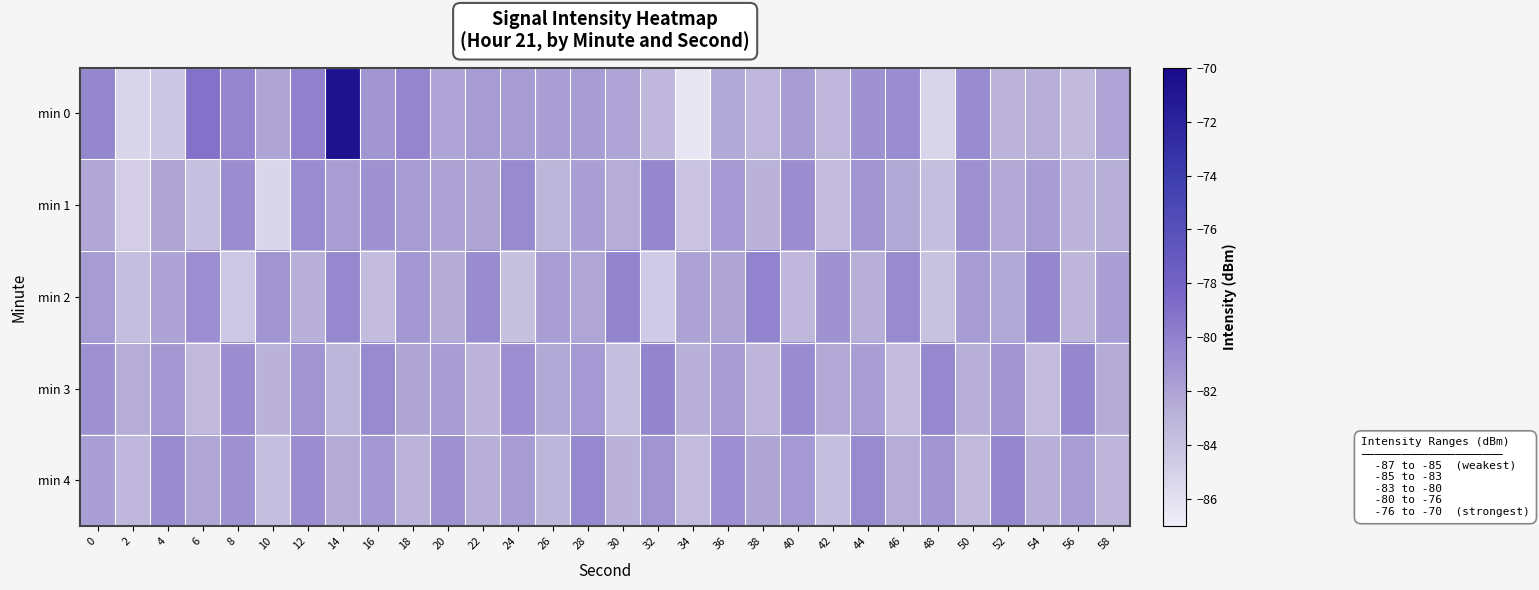

Reading left to right, what are all the values shown in this chart?

min 0: 0=-80.3	2=-85.3	4=-84.3	6=-79.1	8=-80.3	10=-82.1	12=-80.1	14=-70.7	16=-81.2	18=-80.2	20=-82.1	22=-81.5	24=-81.6	26=-81.8	28=-81.6	30=-82.0	32=-83.3	34=-86.4	36=-82.4	38=-83.3	40=-81.6	42=-83.3	44=-81.0	46=-80.7	48=-85.2	50=-80.6	52=-83.0	54=-82.7	56=-83.5	58=-82.0
min 1: 0=-82.2	2=-84.8	4=-82.1	6=-83.8	8=-80.7	10=-85.3	12=-80.7	14=-81.7	16=-81.0	18=-81.5	20=-81.9	22=-82.1	24=-80.5	26=-83.2	28=-81.8	30=-82.6	32=-80.3	34=-84.1	36=-81.4	38=-82.9	40=-80.7	42=-83.5	44=-81.2	46=-82.4	48=-83.8	50=-80.9	52=-82.3	54=-81.6	56=-83.0	58=-82.7
min 2: 0=-81.5	2=-83.7	4=-82.0	6=-80.8	8=-84.3	10=-81.1	12=-82.8	14=-80.4	16=-83.6	18=-81.3	20=-82.5	22=-80.6	24=-83.9	26=-81.7	28=-82.2	30=-80.2	32=-84.5	34=-81.9	36=-82.1	38=-80.1	40=-83.3	42=-81.0	44=-82.7	46=-80.5	48=-84.0	50=-81.6	52=-82.4	54=-80.3	56=-83.1	58=-81.8
min 3: 0=-80.9	2=-82.6	4=-81.3	6=-83.4	8=-80.7	10=-82.9	12=-81.1	14=-83.2	16=-80.5	18=-82.1	20=-81.6	22=-83.0	24=-80.8	26=-82.4	28=-81.4	30=-83.7	32=-80.2	34=-82.8	36=-81.5	38=-83.1	40=-80.6	42=-82.3	44=-81.7	46=-83.5	48=-80.4	50=-82.7	52=-81.2	54=-83.6	56=-80.3	58=-82.5
min 4: 0=-81.8	2=-83.3	4=-80.6	6=-82.2	8=-81.0	10=-83.8	12=-80.7	14=-82.5	16=-81.3	18=-83.0	20=-80.9	22=-82.7	24=-81.6	26=-83.2	28=-80.4	30=-82.9	32=-81.1	34=-83.5	36=-80.8	38=-82.1	40=-81.4	42=-83.7	44=-80.5	46=-82.6	48=-81.2	50=-83.4	52=-80.3	54=-82.8	56=-81.7	58=-83.1